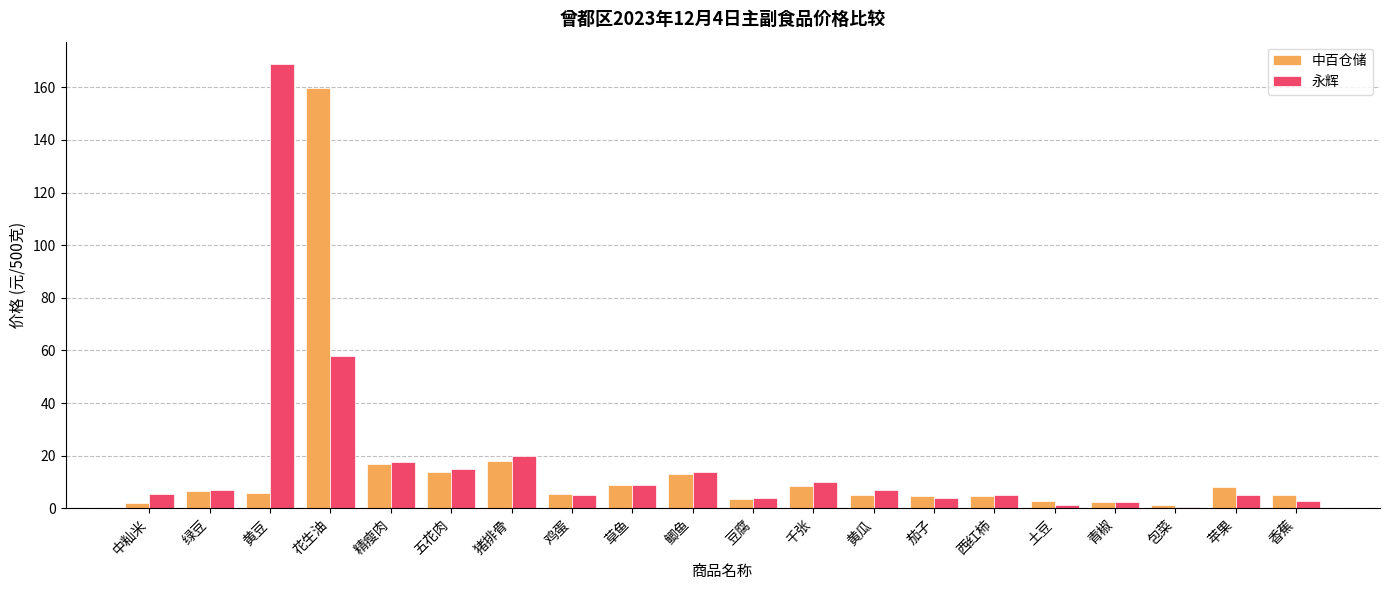

How many bars are there in total?

40